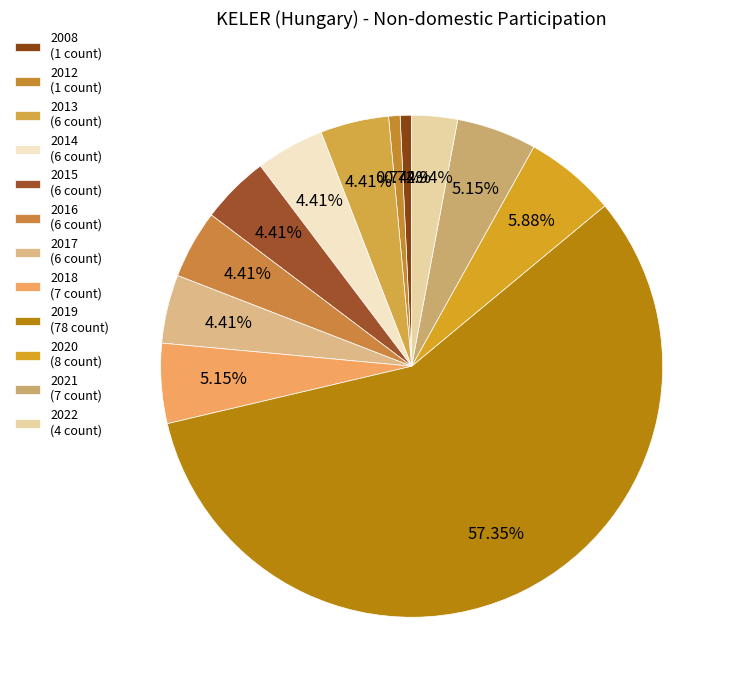

To the nearest percent, what is the combined percentage of 2016 and 2020?

10%